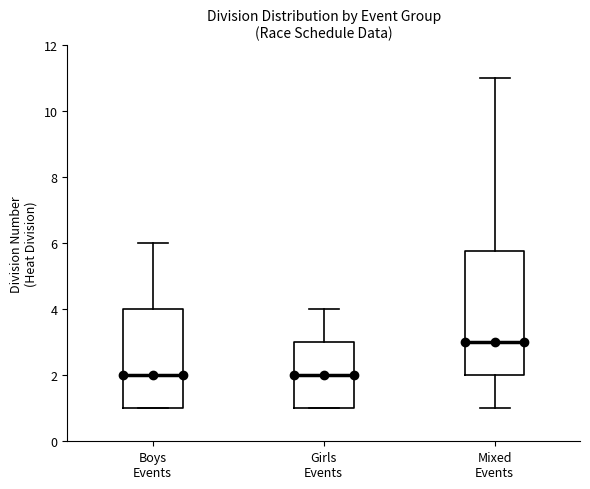

Where is the upper edge of the box for Mixed Events on the y-axis? The values are not printed on the chart, so give them approximately, as read against the axis.

5.8